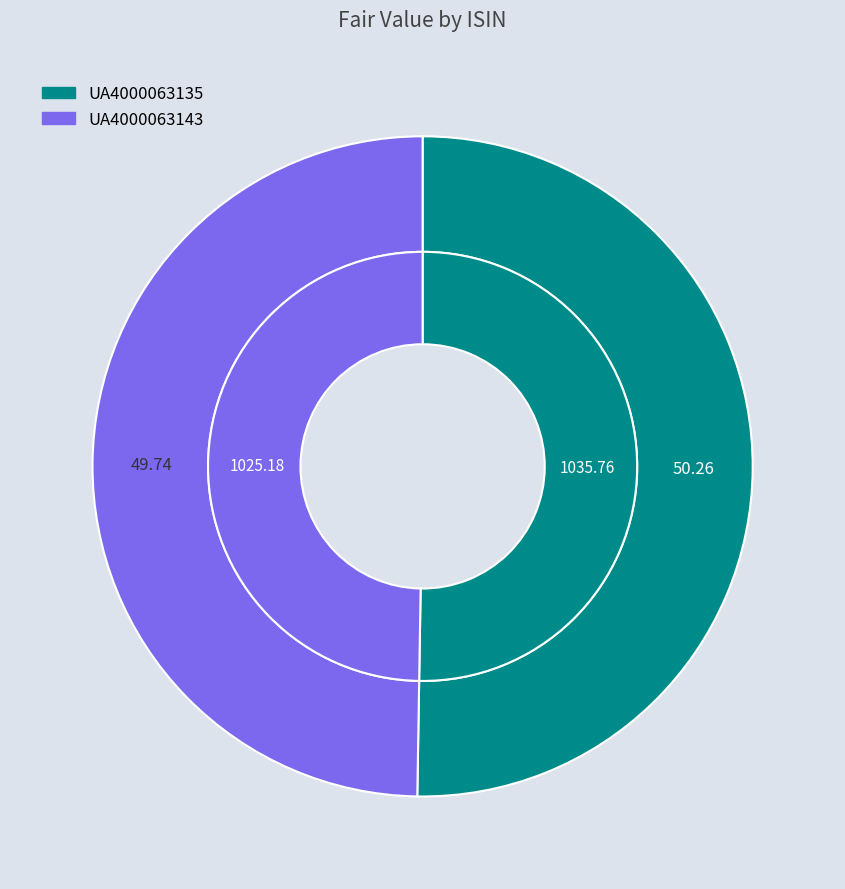

To the nearest percent, what is the difference between the UA4000063143 and UA4000063135 slice percentages?

1%